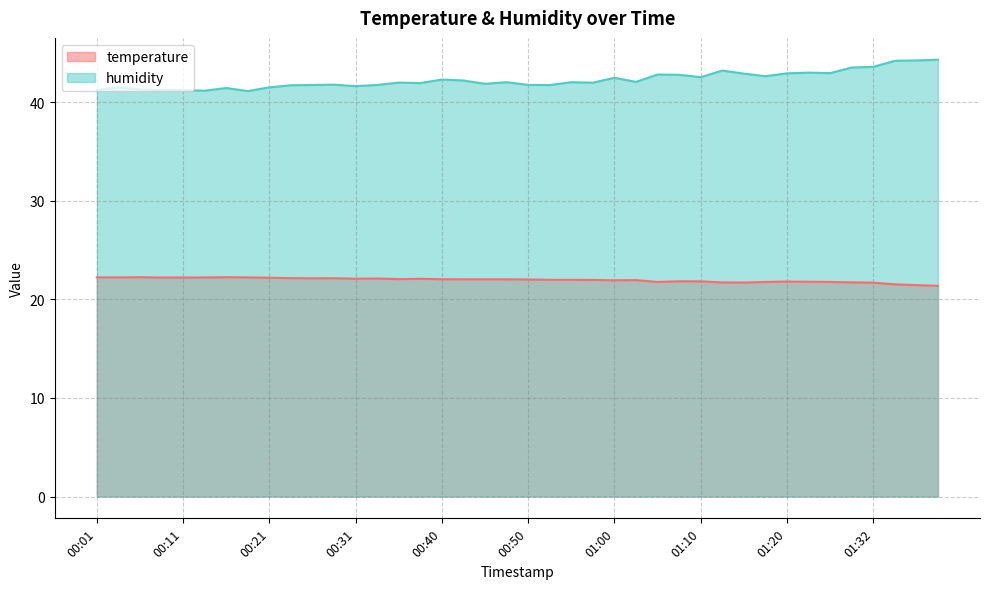

Reading right to left, what are all the values shown in this chart?

temperature: 01:40=21.4	01:37=21.4	01:35=21.5	01:32=21.7	01:30=21.7	01:25=21.8	01:22=21.8	01:20=21.8	01:17=21.8	01:15=21.7	01:12=21.7	01:10=21.8	01:07=21.8	01:05=21.8	01:02=22.0	01:00=21.9	00:57=22.0	00:55=22.0	00:53=22.0	00:50=22.0	00:48=22.0	00:45=22.0	00:43=22.0	00:40=22.1	00:38=22.1	00:35=22.1	00:33=22.1	00:31=22.1	00:28=22.1	00:26=22.1	00:23=22.2	00:21=22.2	00:18=22.2	00:16=22.2	00:13=22.2	00:11=22.2	00:09=22.2	00:06=22.2	00:04=22.2	00:01=22.2
humidity: 01:40=44.3	01:37=44.2	01:35=44.2	01:32=43.6	01:30=43.5	01:25=43.0	01:22=43.0	01:20=42.9	01:17=42.6	01:15=42.9	01:12=43.2	01:10=42.5	01:07=42.8	01:05=42.8	01:02=42.1	01:00=42.5	00:57=42.0	00:55=42.0	00:53=41.8	00:50=41.8	00:48=42.0	00:45=41.9	00:43=42.2	00:40=42.3	00:38=42.0	00:35=42.0	00:33=41.8	00:31=41.6	00:28=41.8	00:26=41.8	00:23=41.7	00:21=41.5	00:18=41.1	00:16=41.5	00:13=41.2	00:11=41.2	00:09=41.2	00:06=41.3	00:04=41.5	00:01=41.2